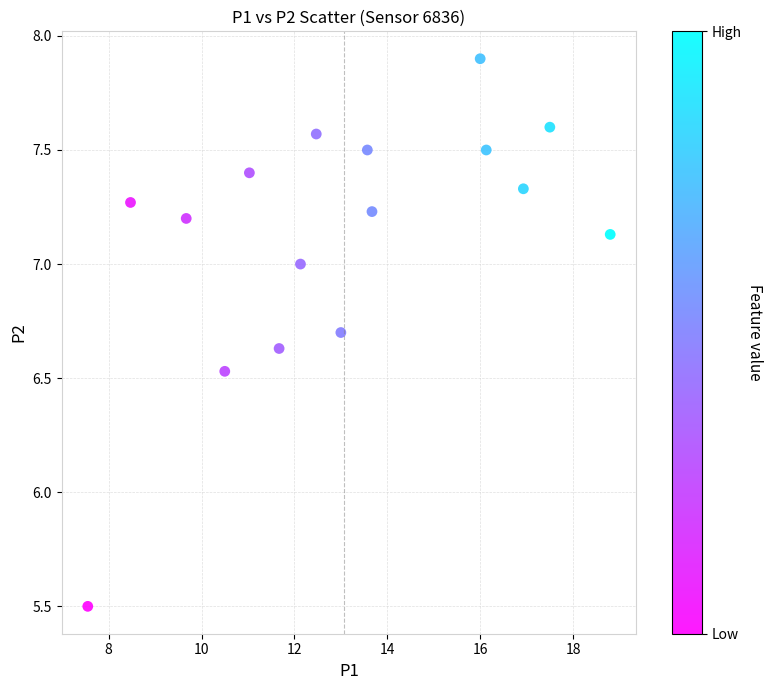

What Y value in the scatter plot is closest to 6?

5.5